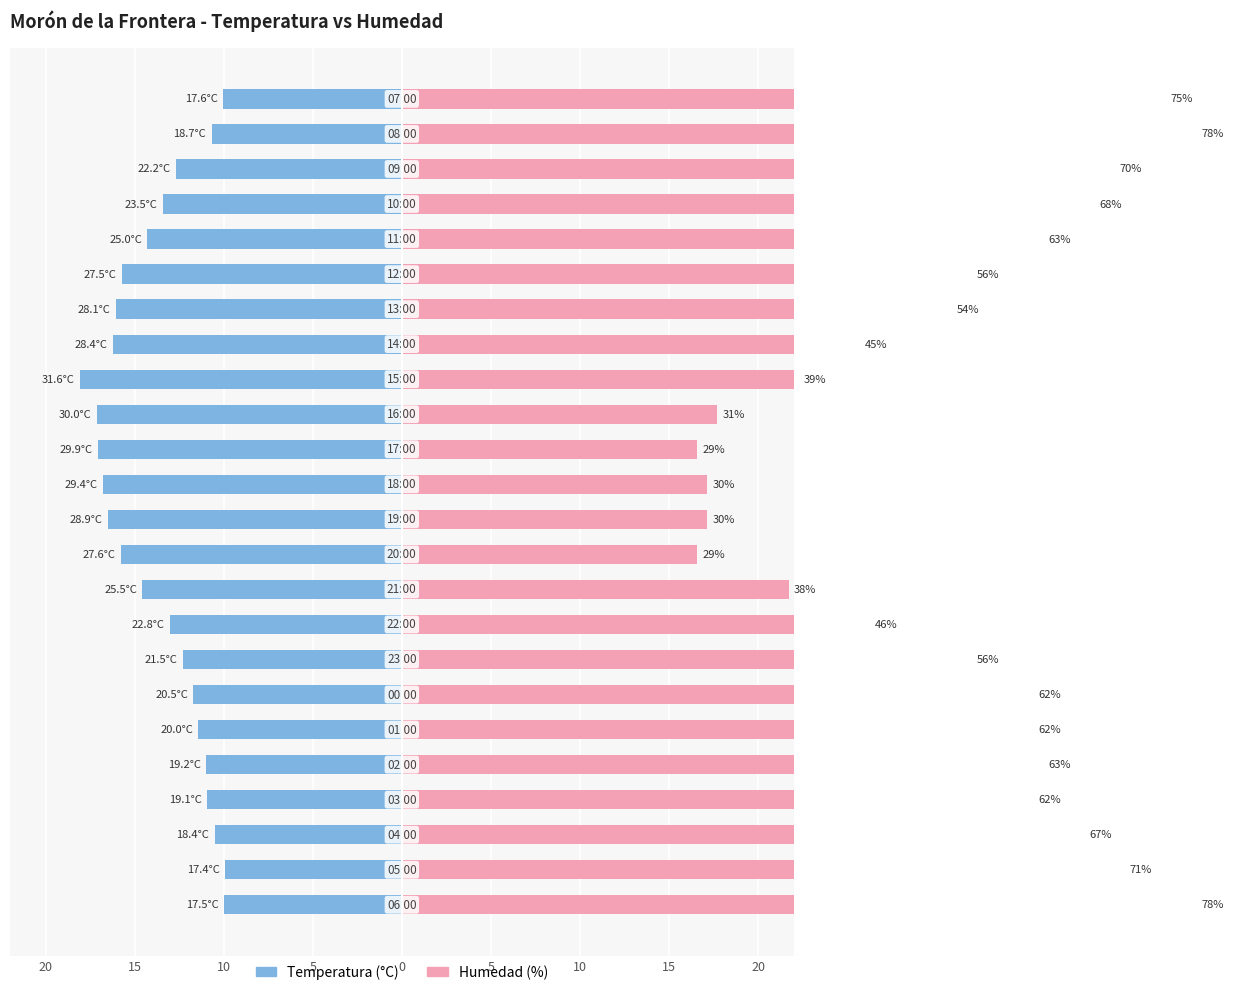

Which series has the largest range (max minus min)?

Humedad (%)